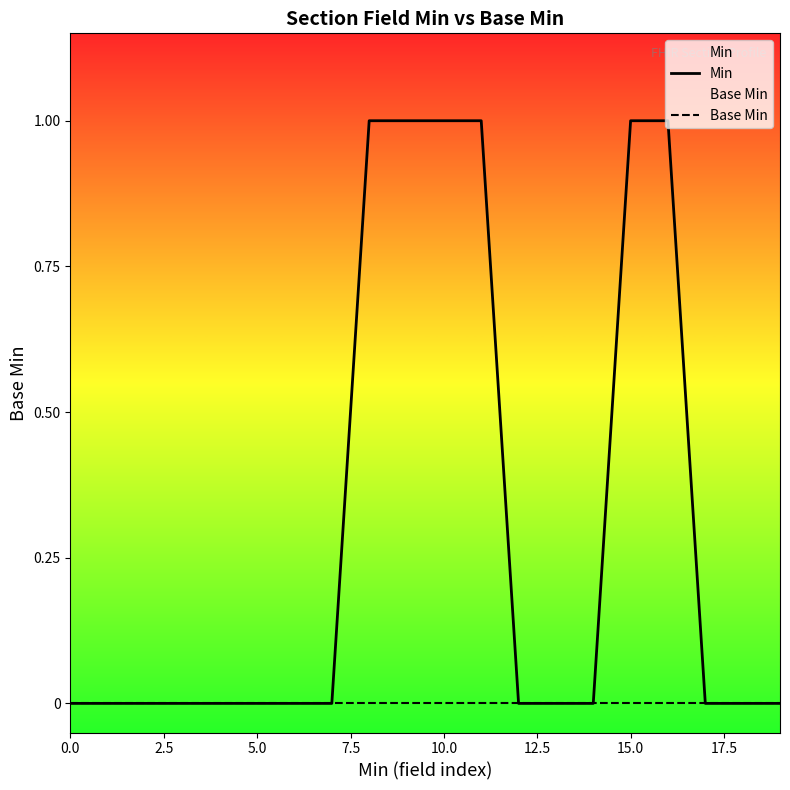

What is the total value across all series at 11?

1